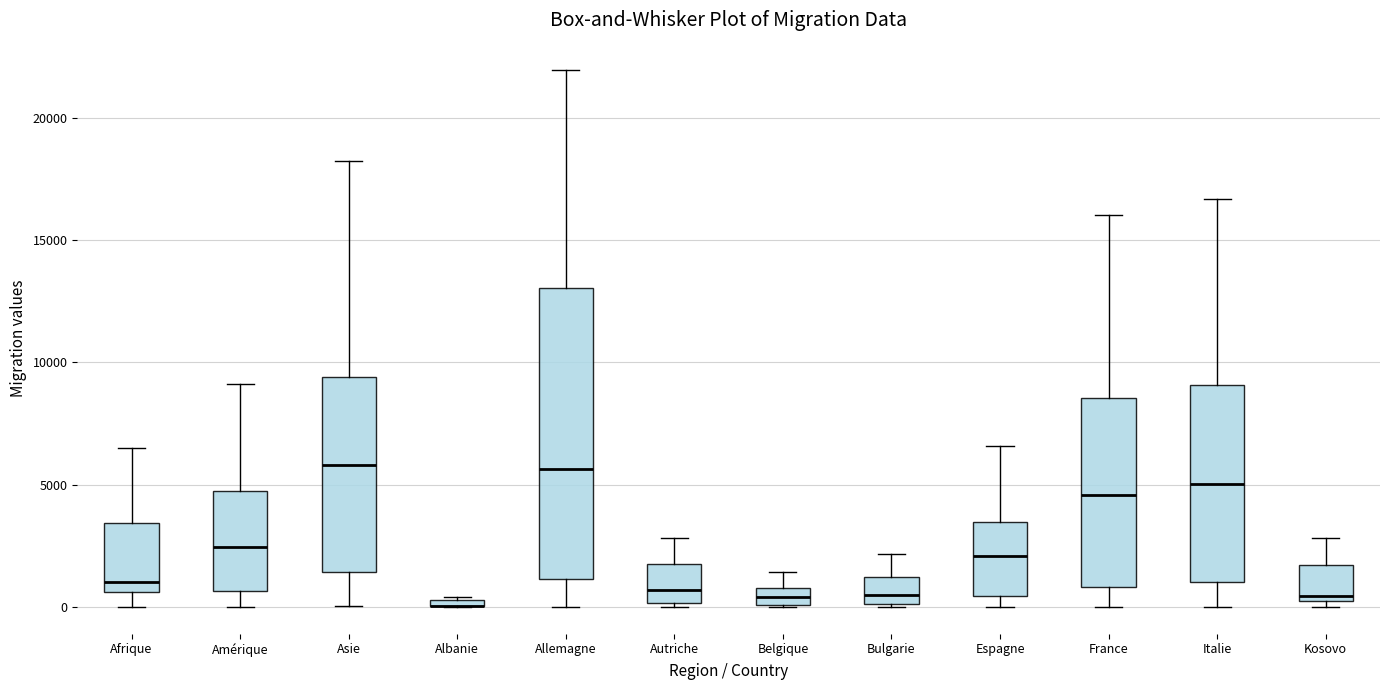

Where is the lower edge of the box for Espagne on the y-axis? The values are not printed on the chart, so give them approximately, as read against the axis.

500